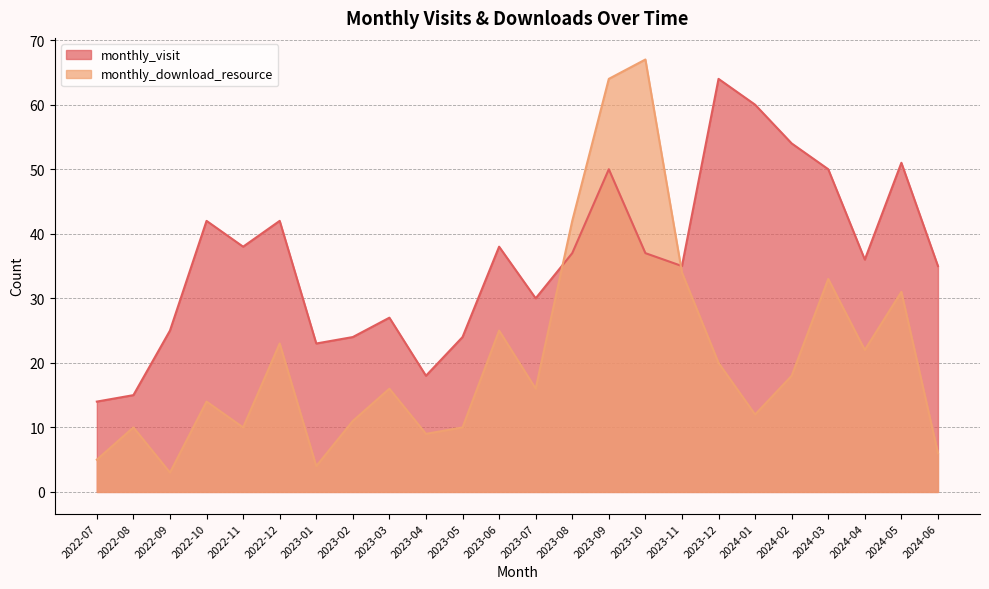

Reading right to left, transcribe all the data shown in this chart.

monthly_visit: 2024-06=35	2024-05=51	2024-04=36	2024-03=50	2024-02=54	2024-01=60	2023-12=64	2023-11=35	2023-10=37	2023-09=50	2023-08=37	2023-07=30	2023-06=38	2023-05=24	2023-04=18	2023-03=27	2023-02=24	2023-01=23	2022-12=42	2022-11=38	2022-10=42	2022-09=25	2022-08=15	2022-07=14
monthly_download_resource: 2024-06=6	2024-05=31	2024-04=22	2024-03=33	2024-02=18	2024-01=12	2023-12=20	2023-11=34	2023-10=67	2023-09=64	2023-08=42	2023-07=16	2023-06=25	2023-05=10	2023-04=9	2023-03=16	2023-02=11	2023-01=4	2022-12=23	2022-11=10	2022-10=14	2022-09=3	2022-08=10	2022-07=5